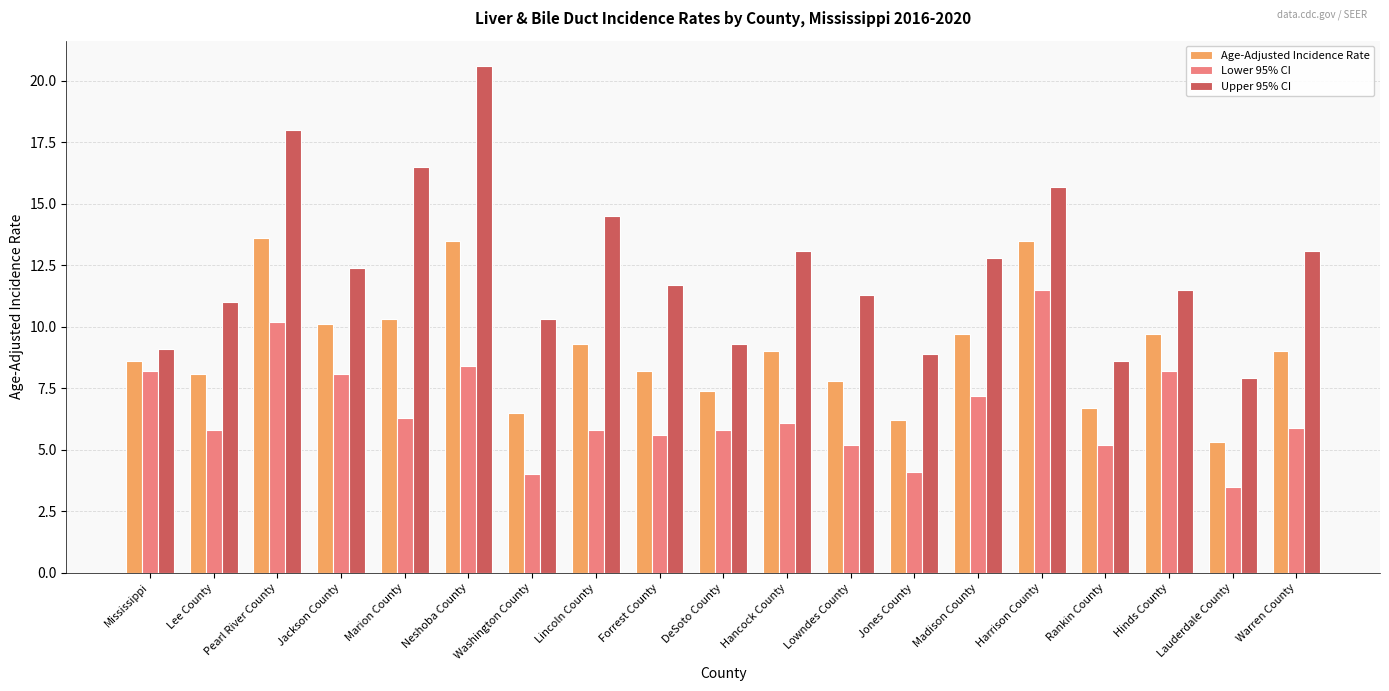

At how many categories does at least one series exceed 13?

7